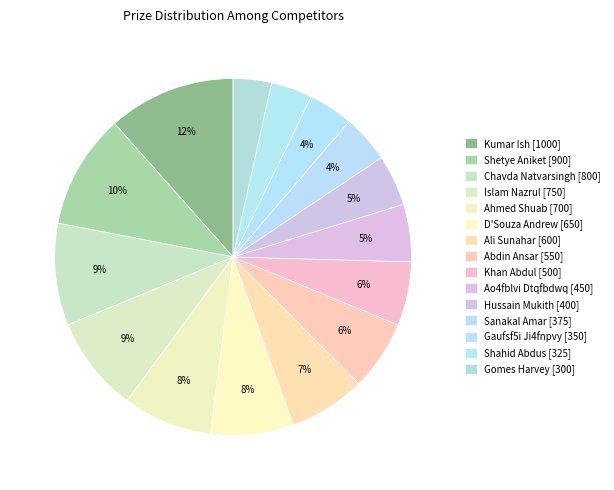

Is Shetye Aniket the majority of the pie?

No